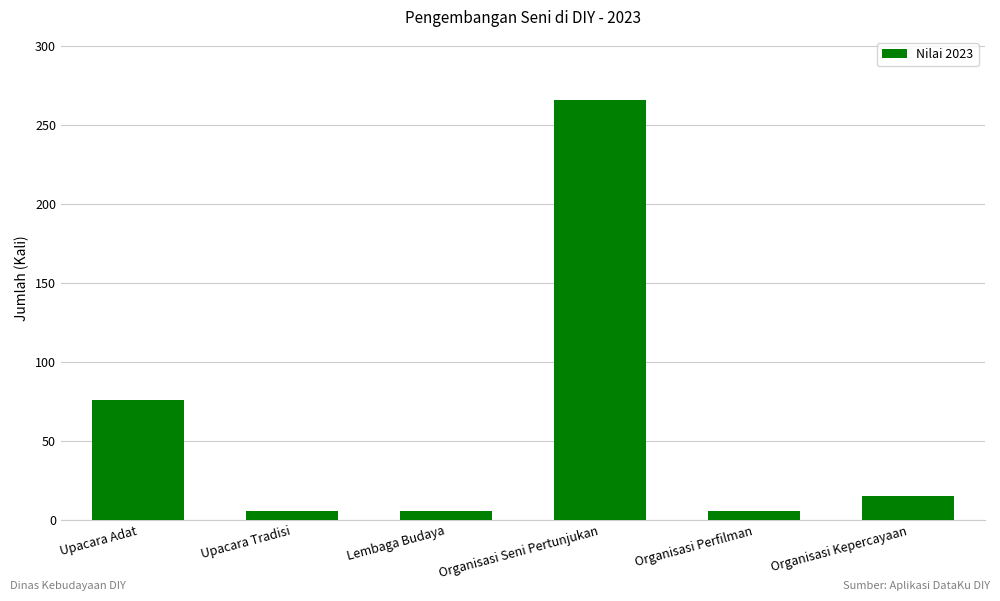

True or false: the data shows 15 at Organisasi Kepercayaan.

True